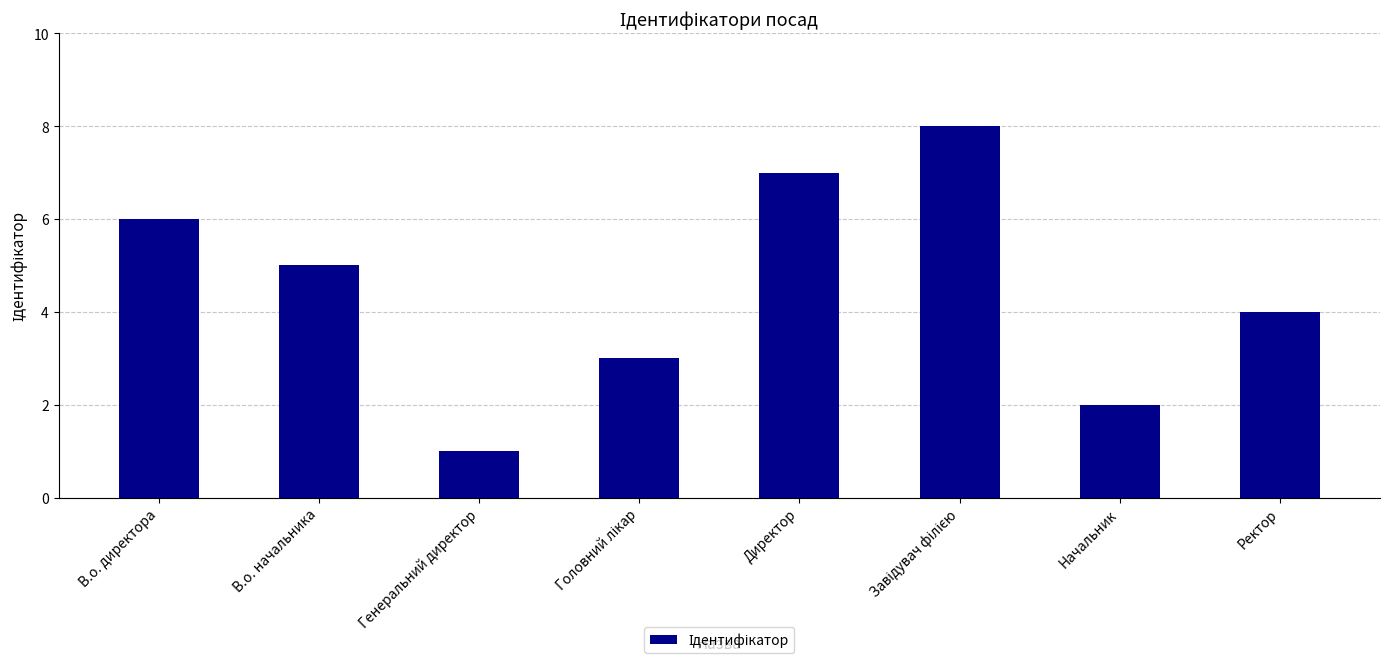

What is the sum of the values at В.о. начальника and Директор?

12